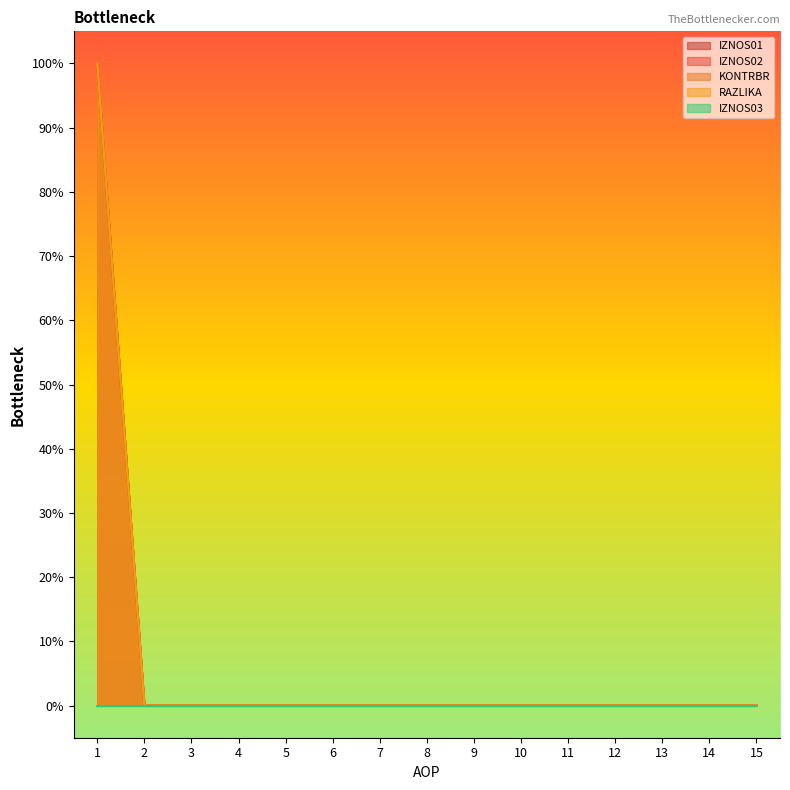

True or false: RAZLIKA and IZNOS01 intersect in this chart.

False